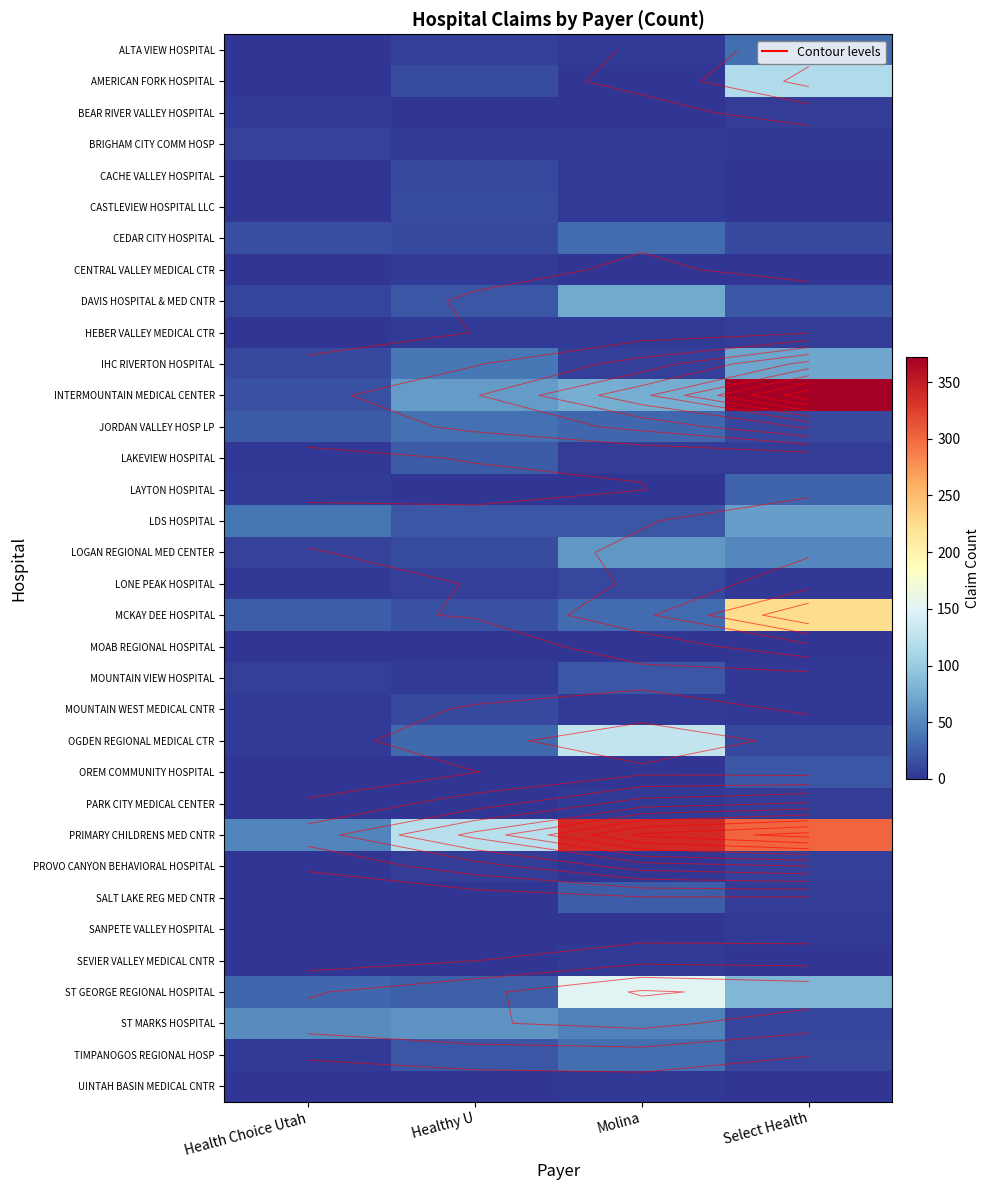

Which has a higher value, Healthy U or Health Choice Utah?

Healthy U